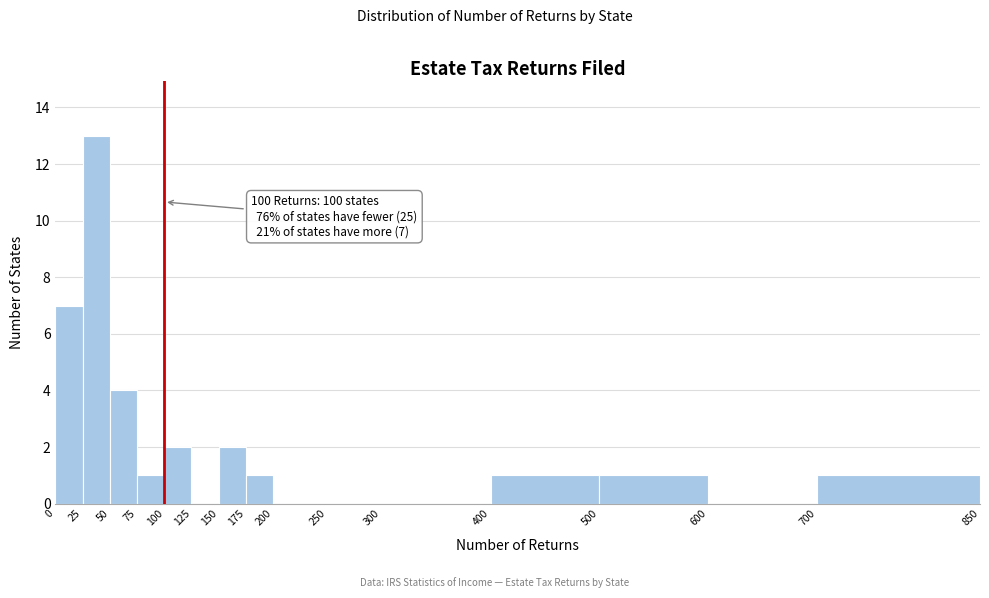

Over which range of the x-axis is the bar tallest?

25 to 50